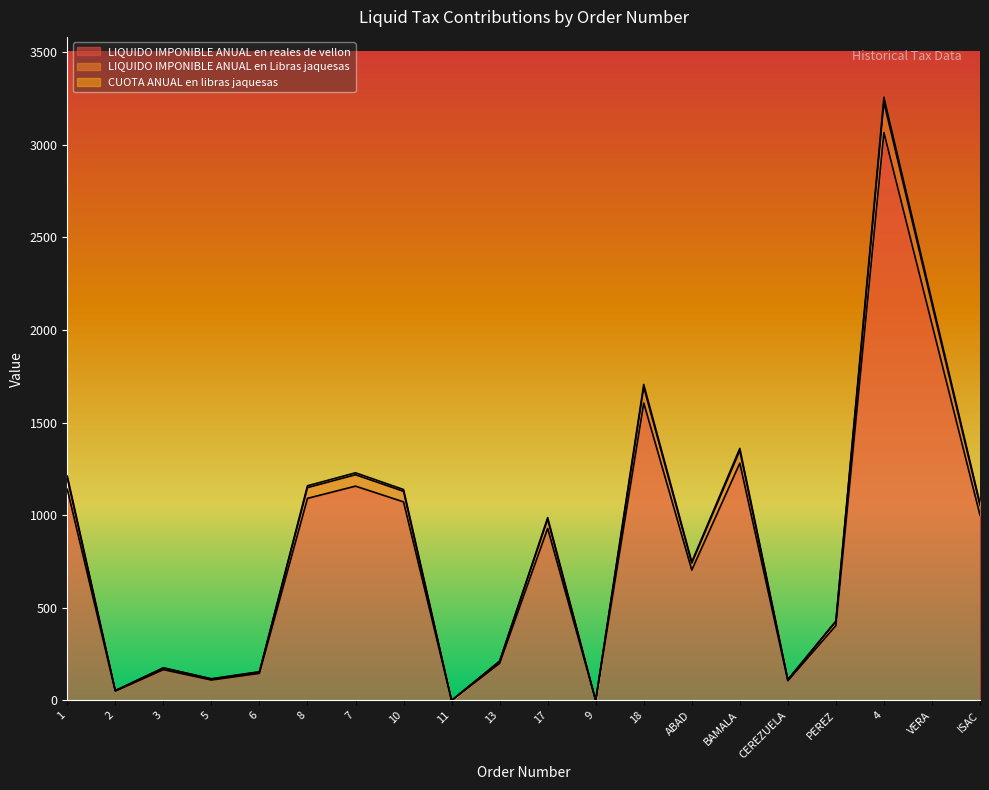

Which series changed the most between 10 and 13?

CUOTA ANUAL en libras jaquesas